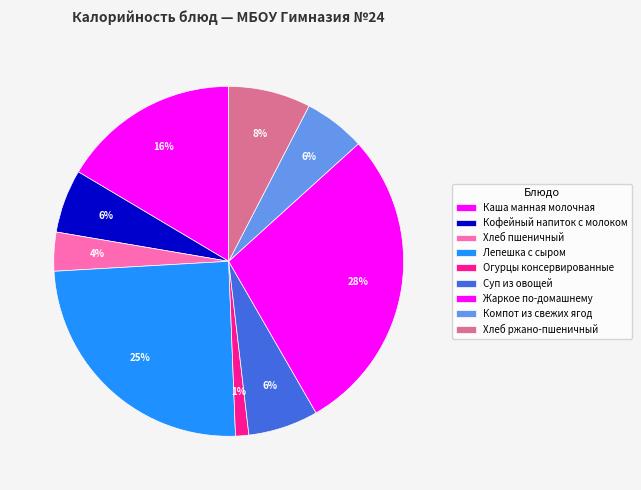

To the nearest percent, what is the average slice percentage?

11%